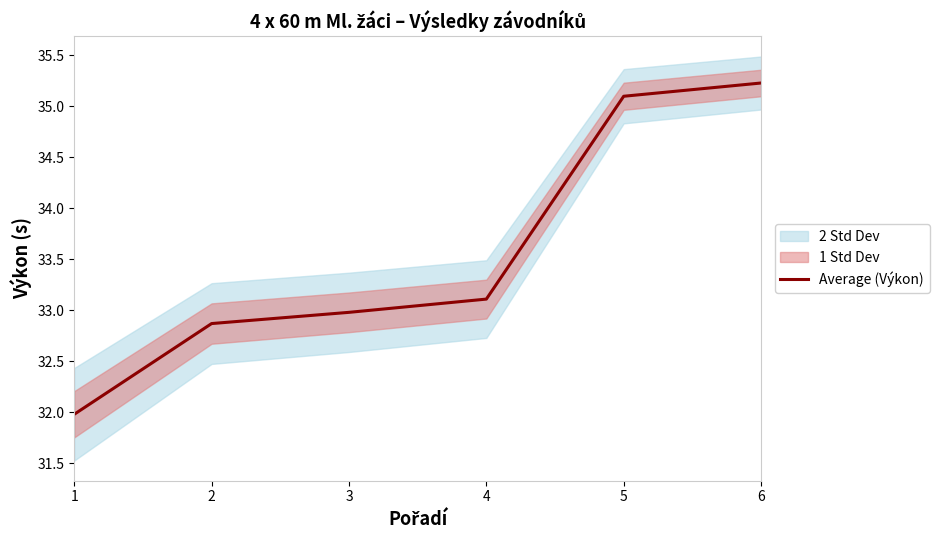

What is the change in value from 4 to 6?

+2.1